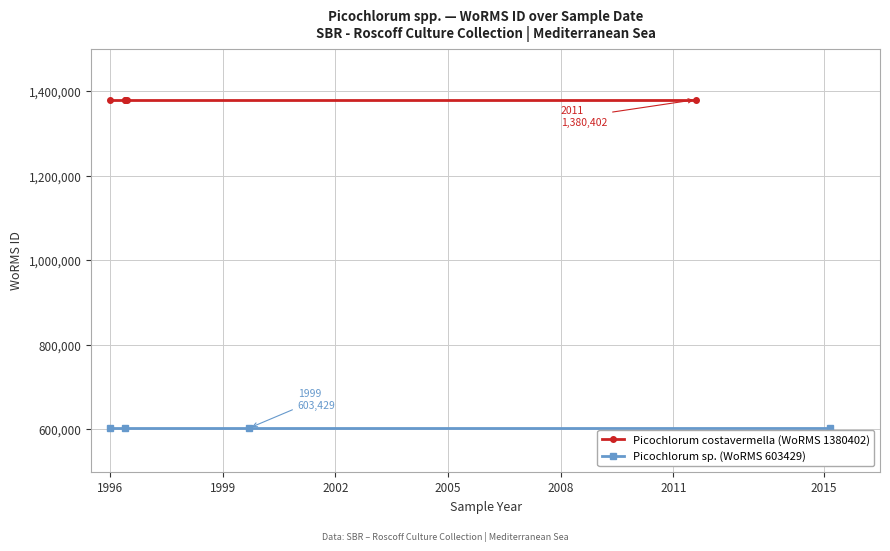

What is the difference between the maximum and minimum values?

776973